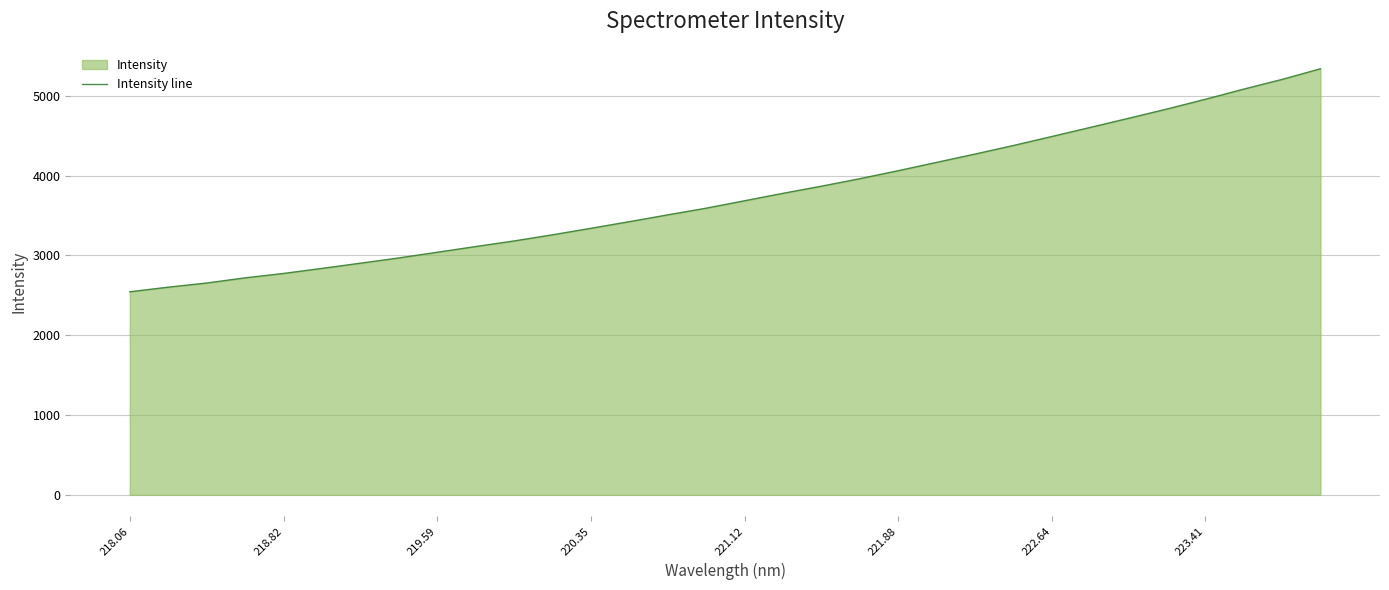

The chart shows a value of 5543.5 at 221.88. True or false?

False